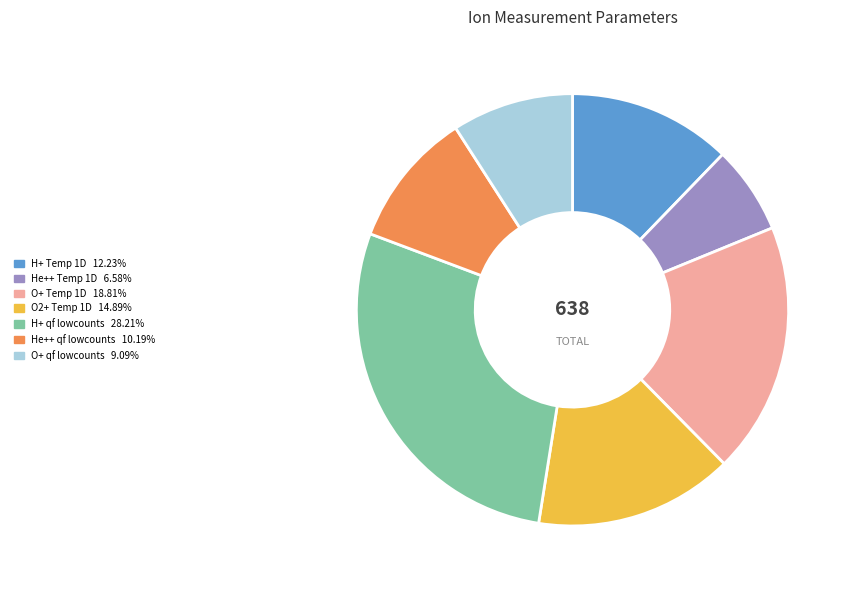

Is the sum of O+ Temp 1D and O2+ Temp 1D greater than half?

No